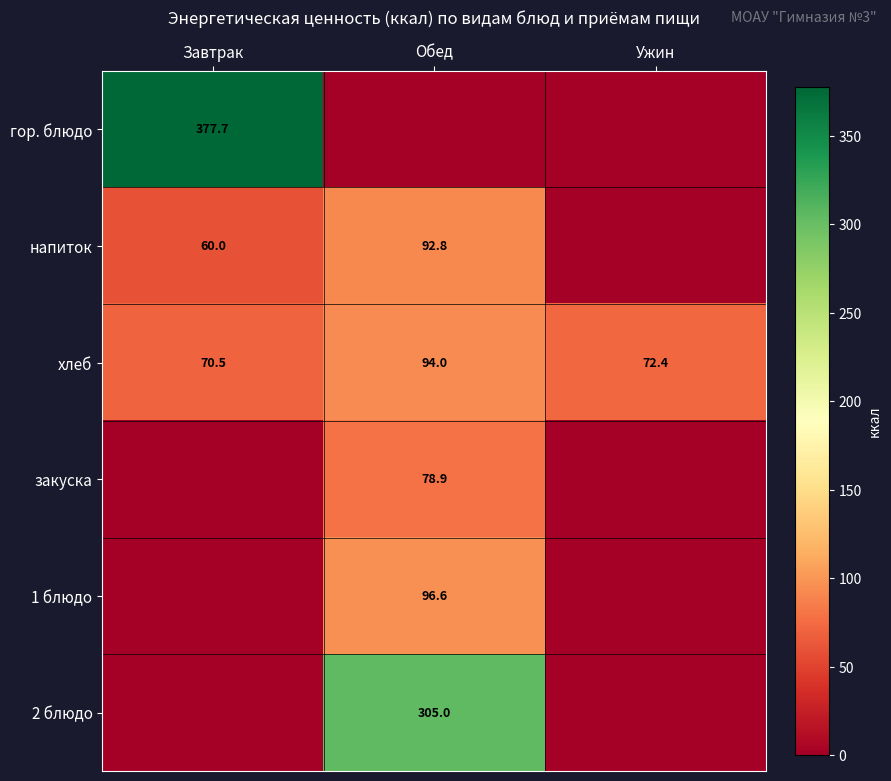

List the labels in order of хлеб value, smallest first.

Завтрак, Ужин, Обед